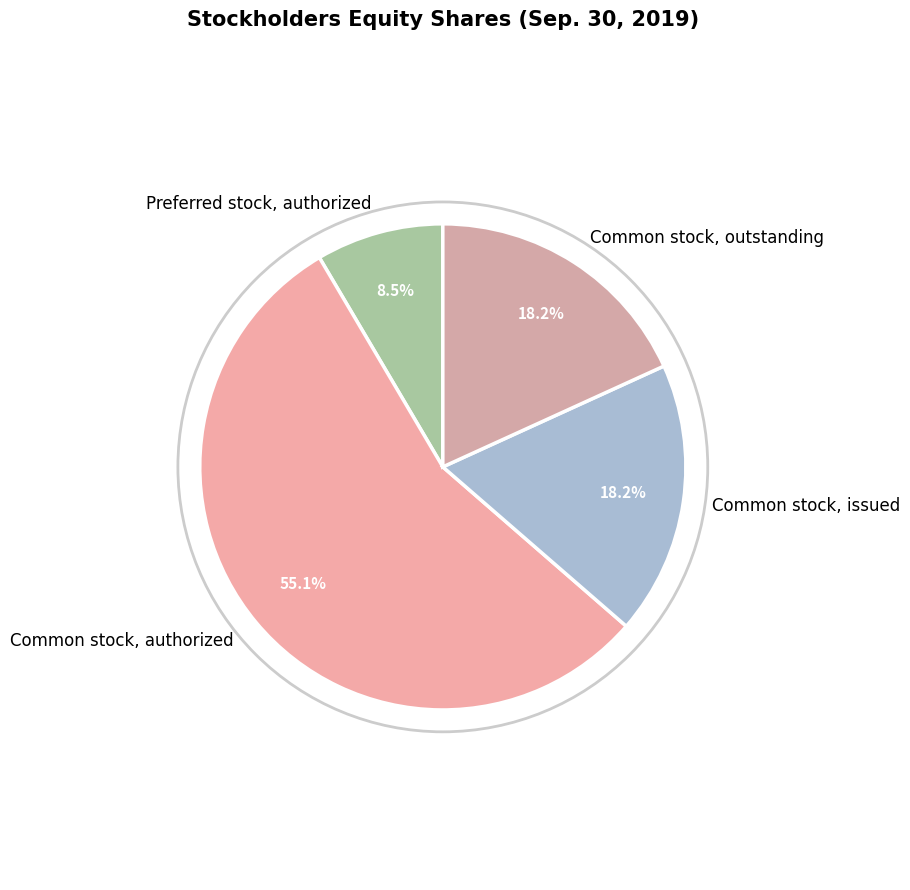

What is the smallest slice in the pie chart?

Preferred stock, authorized